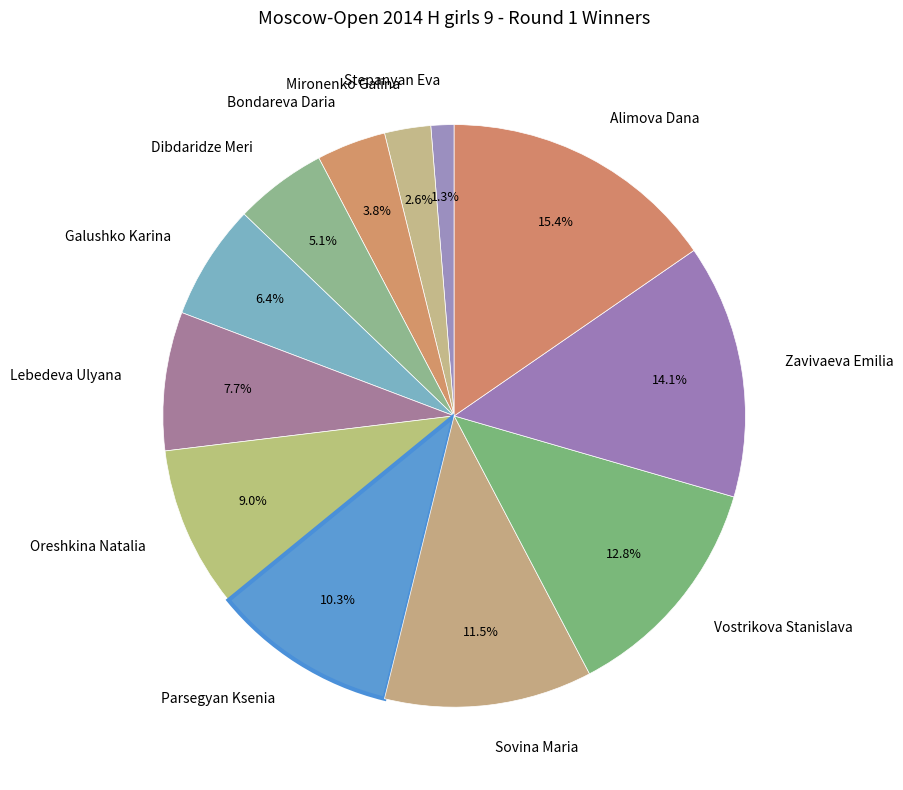

Approximately how many times larger is the value at Zavivaeva Emilia compared to Sovina Maria?

1.2